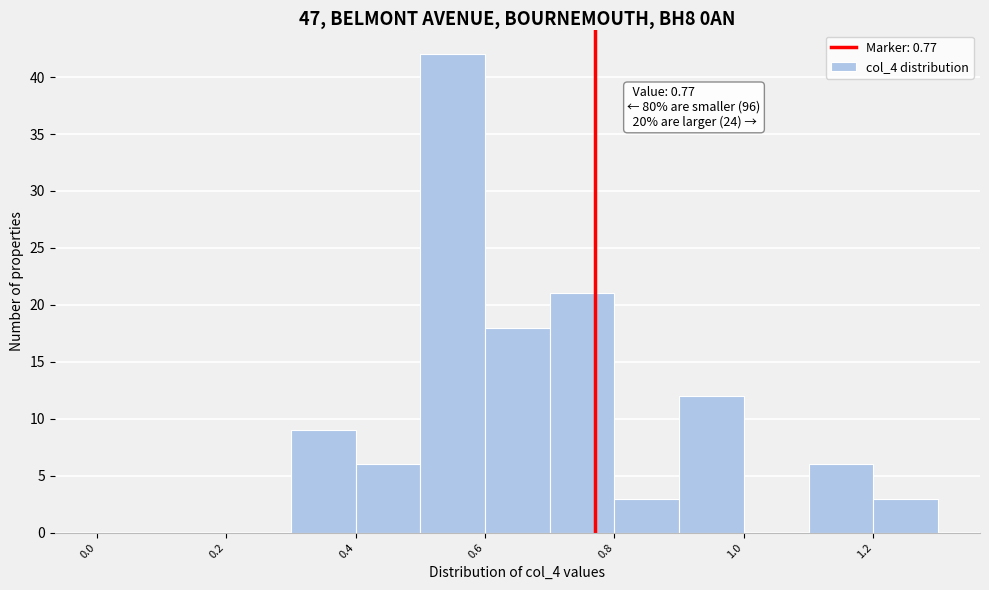

Which range on the x-axis has the tallest bar?

0.5 to 0.6